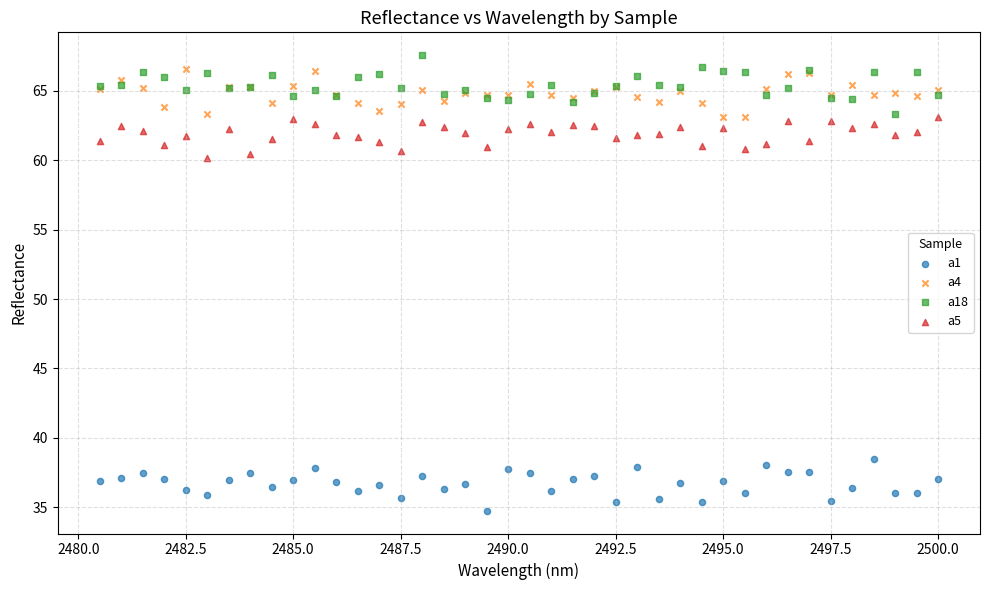

Which series contains the lowest Y value?

a1